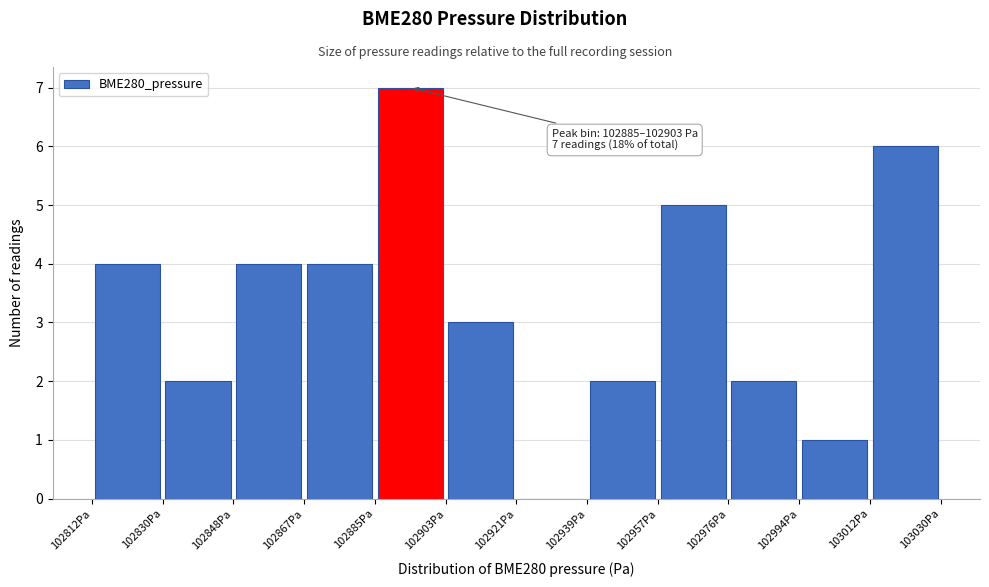

Which range on the x-axis has the tallest bar?

102884 to 102902